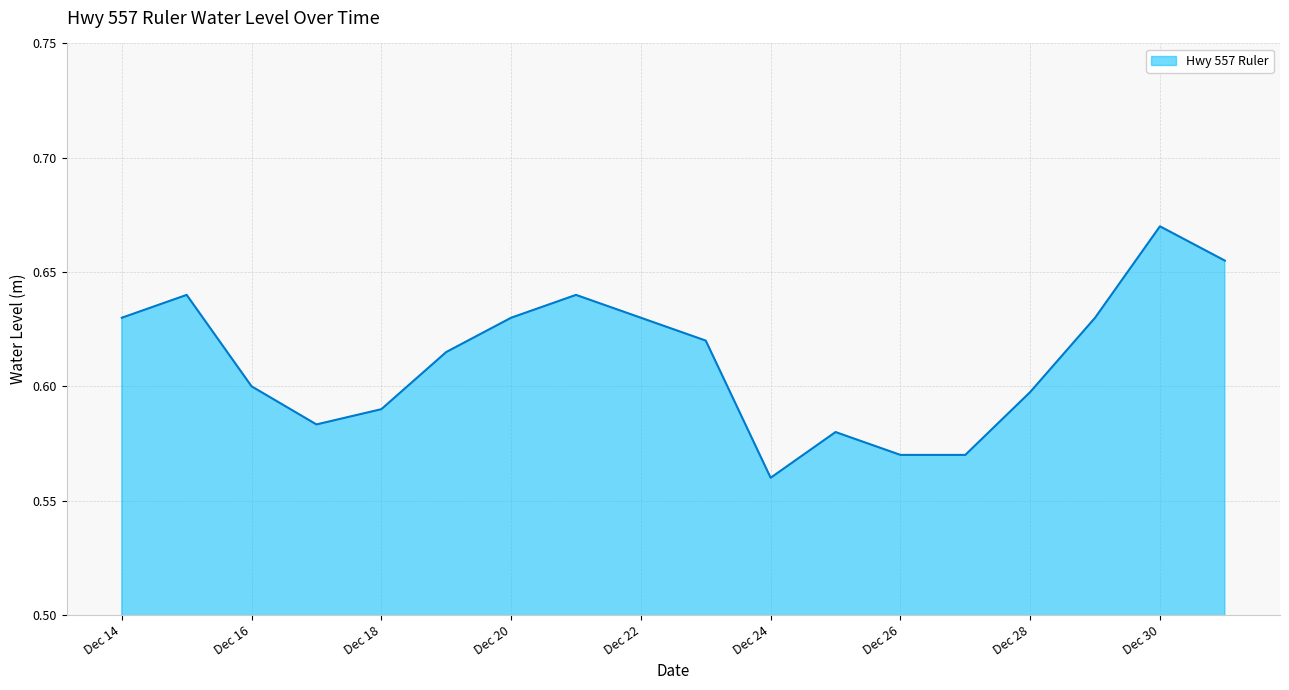

Does the chart have visible grid lines?

Yes